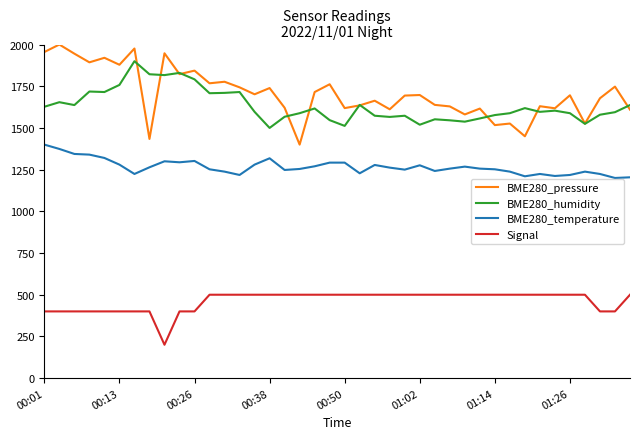

Rank the series by their maximum value, from lowest to highest.

Signal, BME280_temperature, BME280_humidity, BME280_pressure